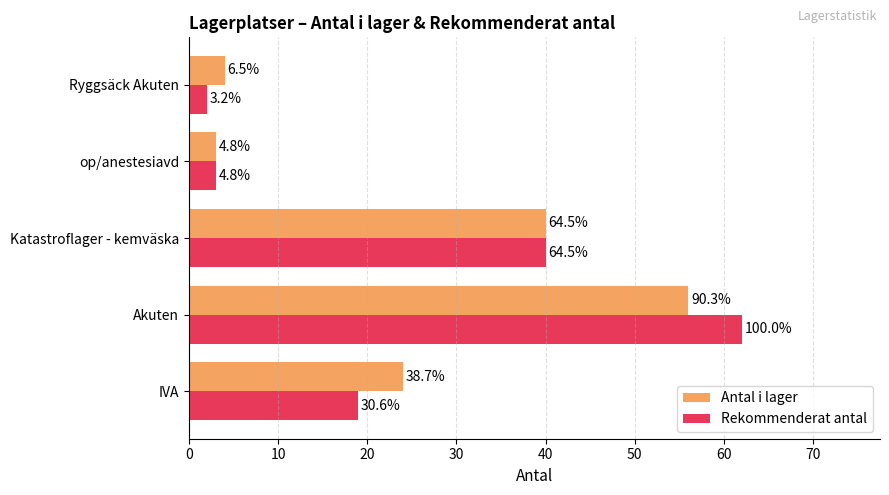

How many data points in Rekommenderat antal are above 19?

2